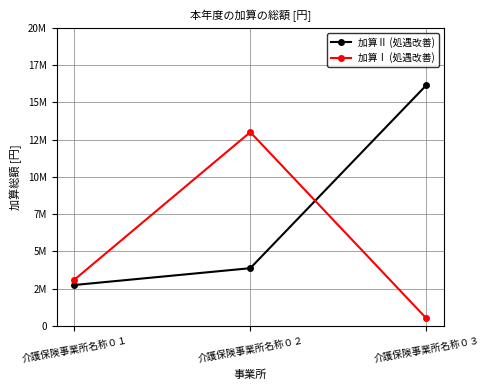

What is the sum of the 加算Ⅱ (処遇改善) values at 介護保険事業所名称０３ and 介護保険事業所名称０２?

20012736